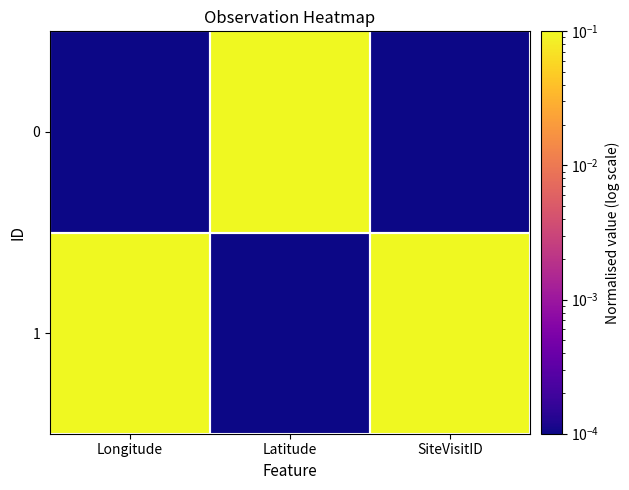

Count the number of categories in the chart.

3